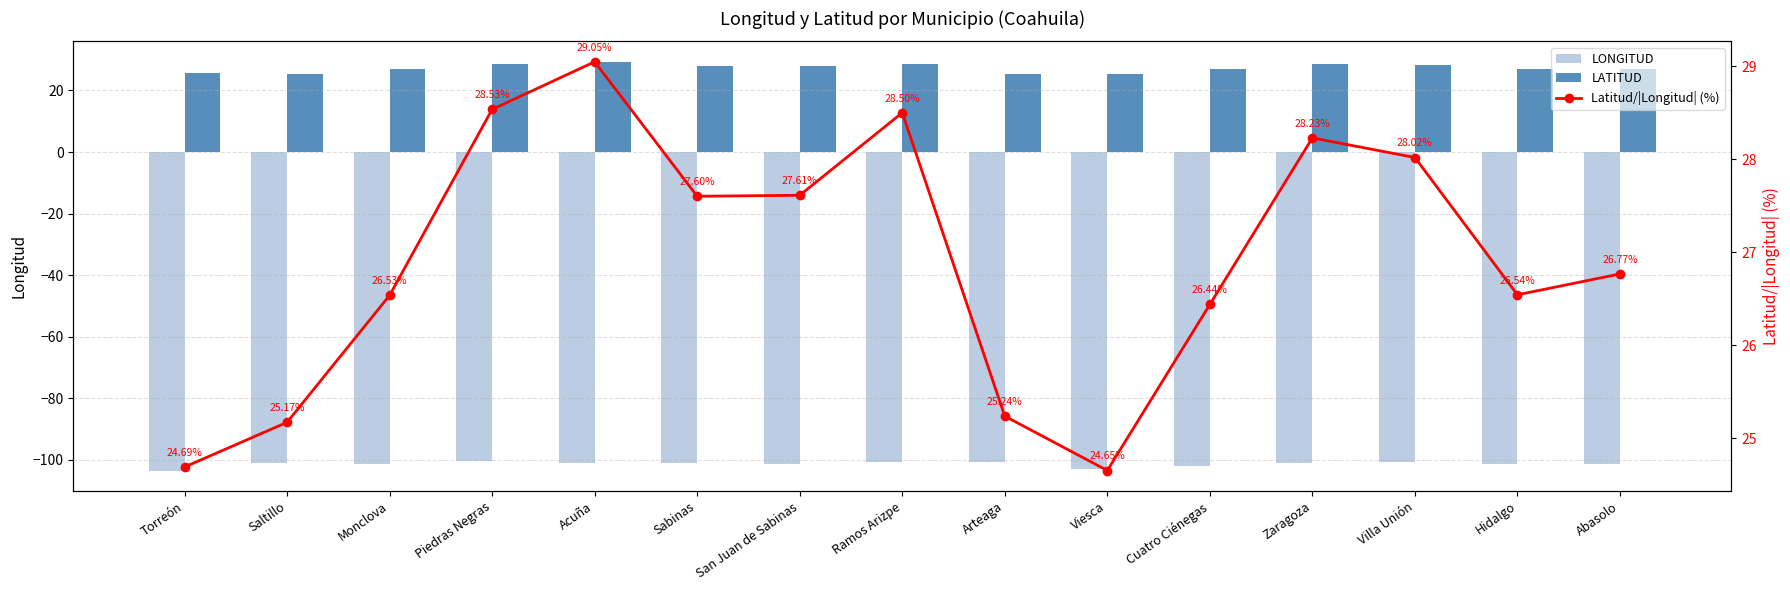

What value does the LONGITUD series have at Zaragoza?

-100.9